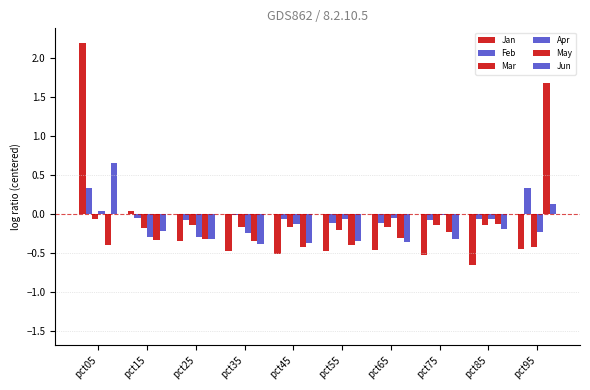

At which category is the sum across all series the highest?

pct05